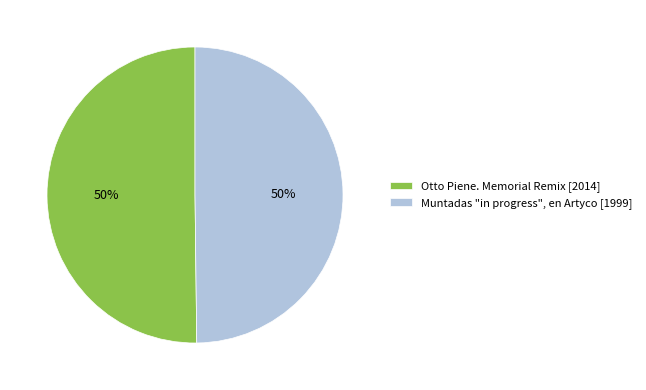

What is the ratio of the value at Muntadas "in progress", en Artyco [1999] to the value at Otto Piene. Memorial Remix [2014]?

1.0